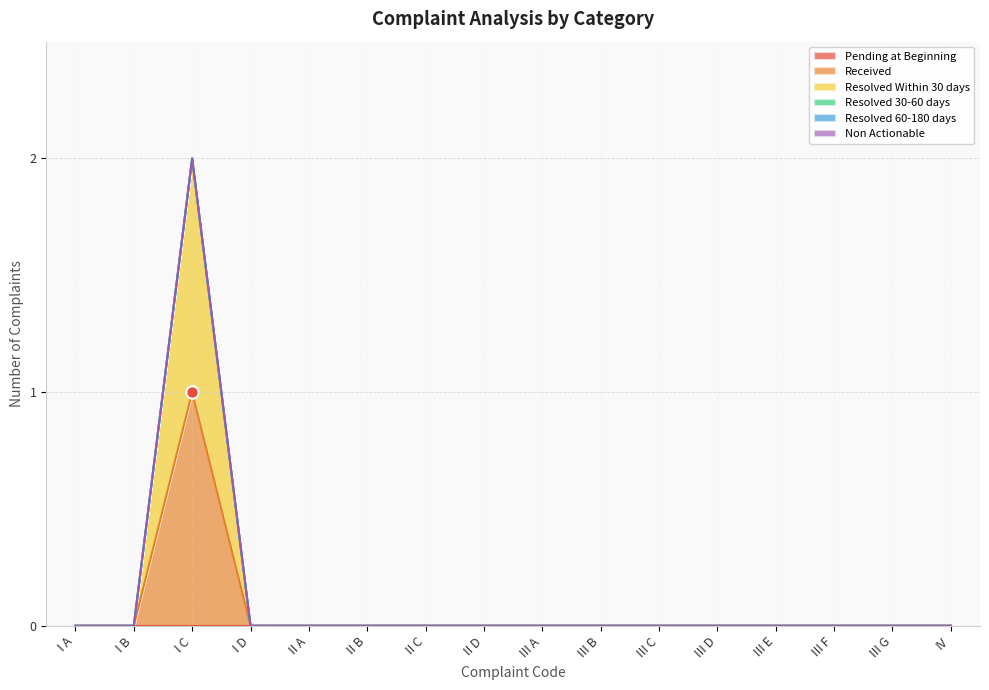

At which category is the sum across all series the highest?

I C